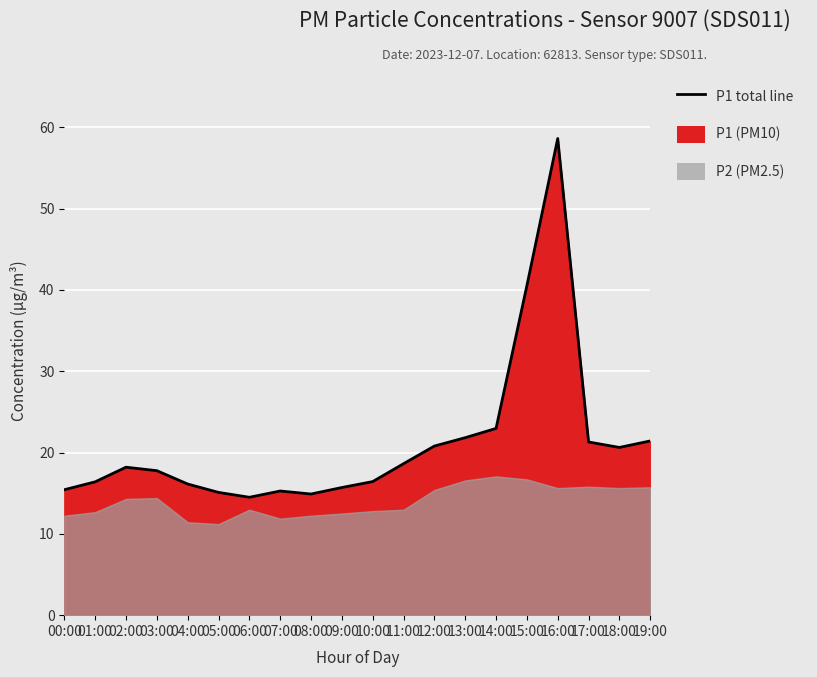

At which category does the data reach its first local peak?

02:00